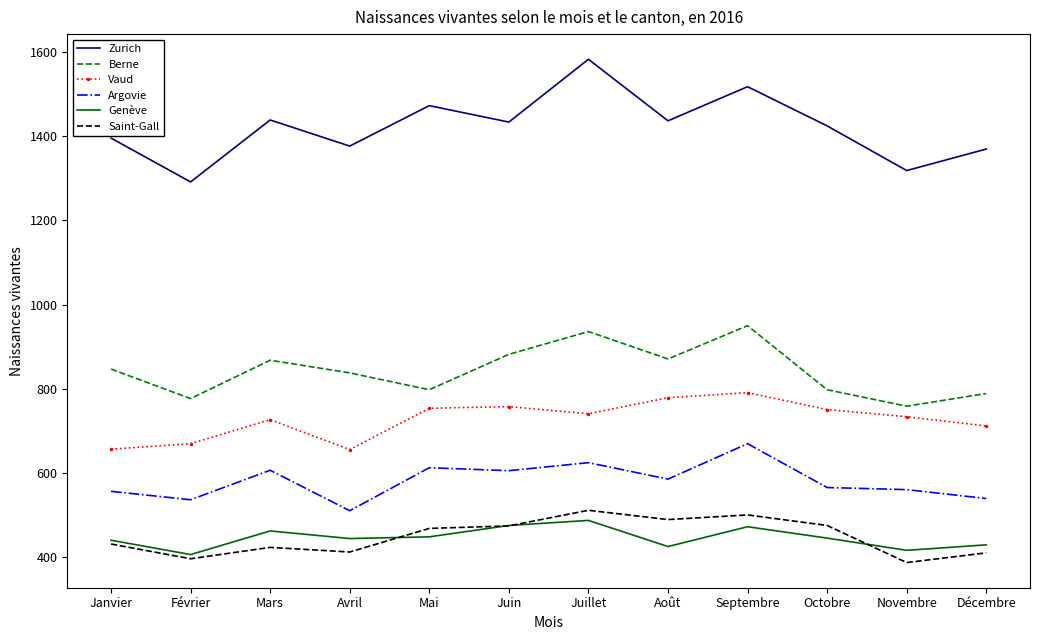

Which series has the largest range (max minus min)?

Zurich